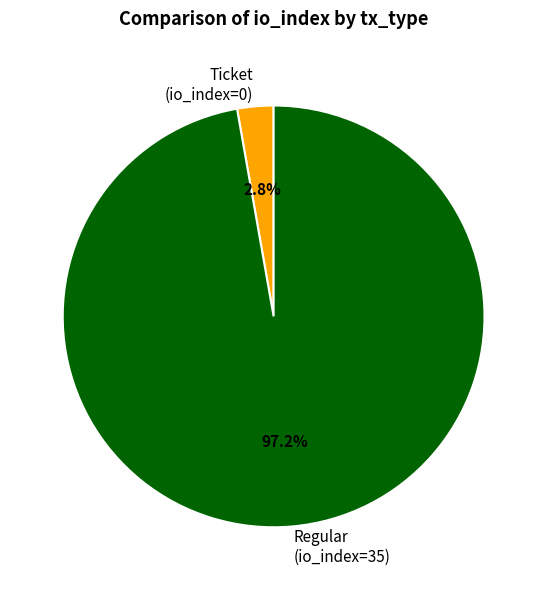

To the nearest percent, what percentage of the pie is Regular (io_index=35)?

97%